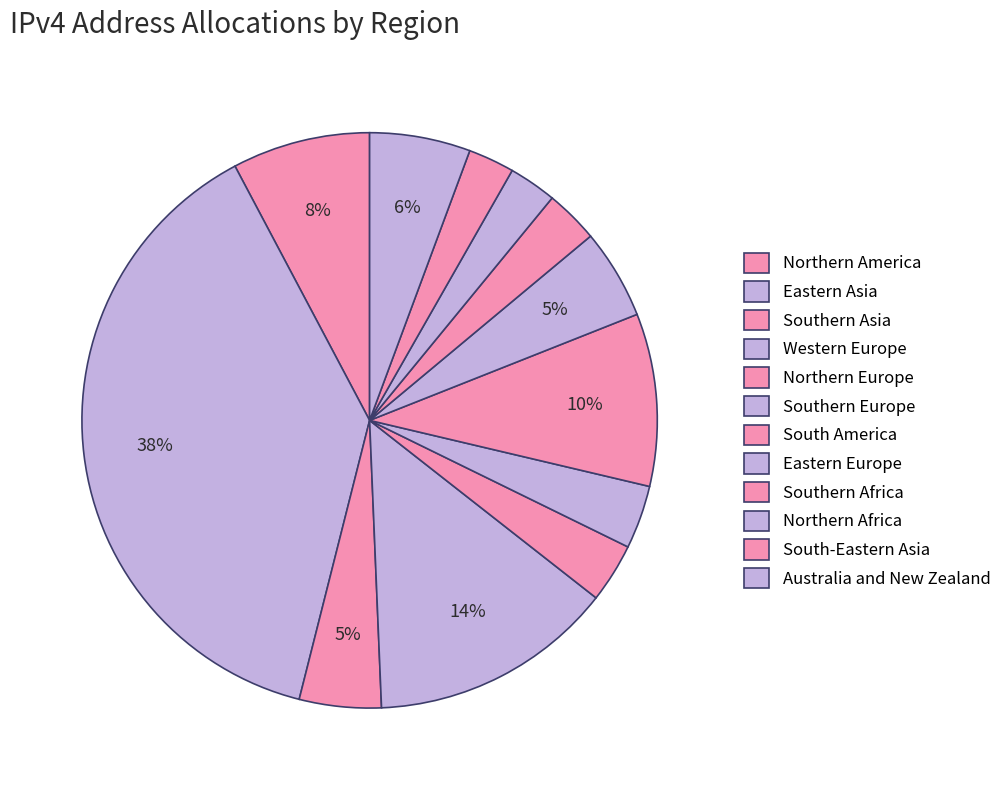

How many slices are in this pie chart?

12